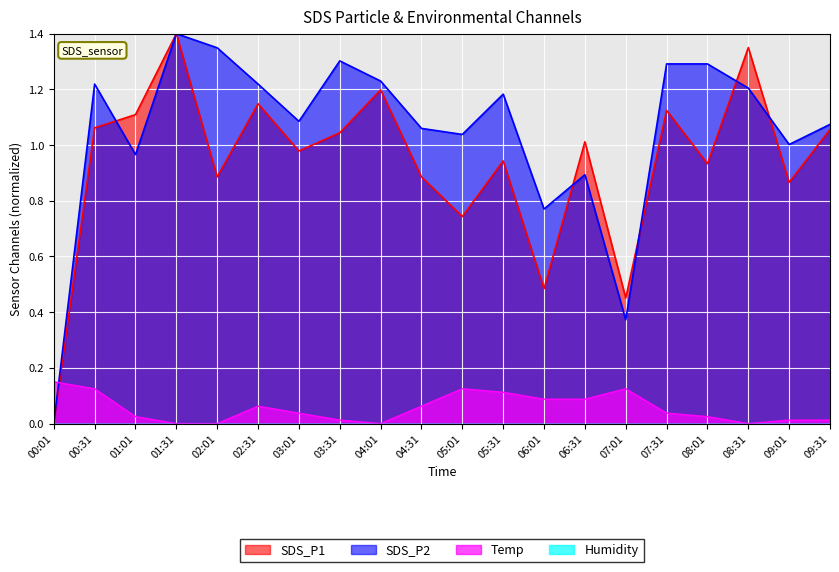

What is the sum of all SDS_P1 values?

18.7